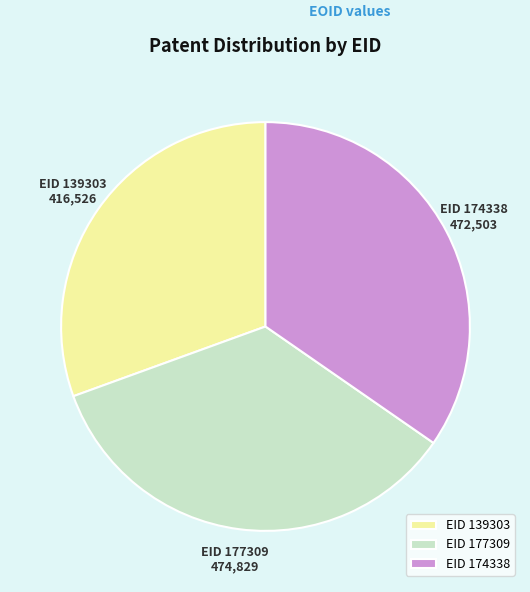

Do EID 174338 and EID 139303 together represent more than half of the pie?

Yes